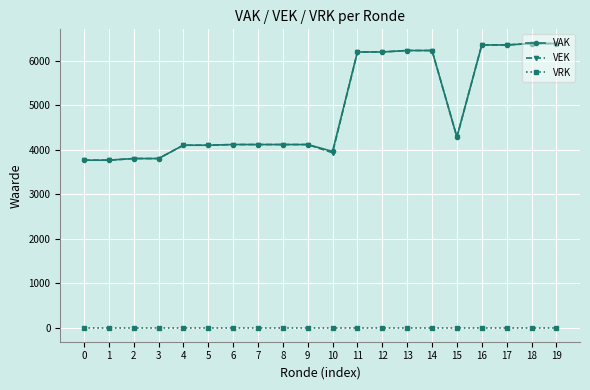

Between 10 and 15, which series saw the biggest shift?

VEK